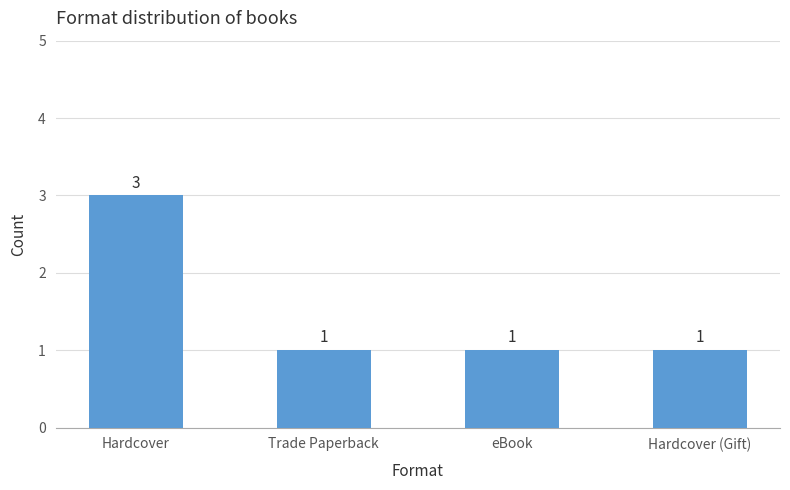

What position from the left is Hardcover (Gift)?

4